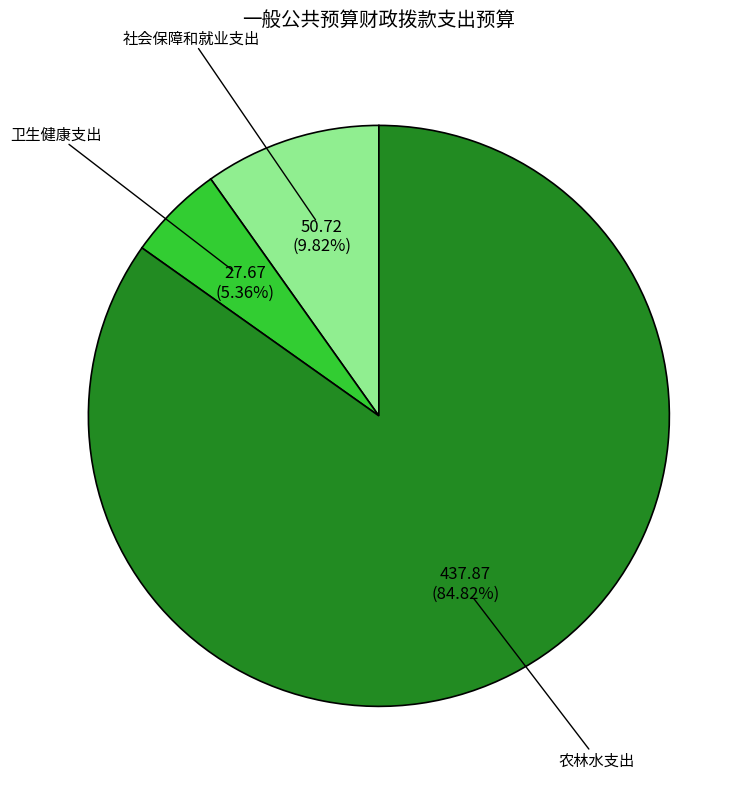

How many slices are in this pie chart?

3